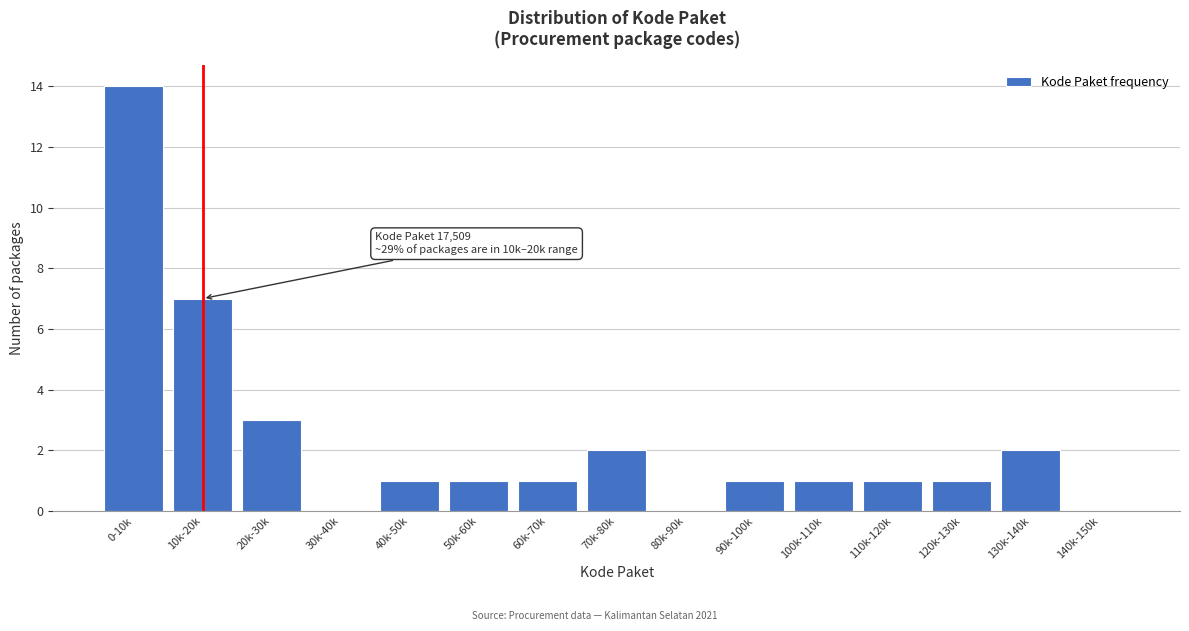

Reading left to right, transcribe all the data shown in this chart.

0-10k=14	10k-20k=7	20k-30k=3	30k-40k=0	40k-50k=1	50k-60k=1	60k-70k=1	70k-80k=2	80k-90k=0	90k-100k=1	100k-110k=1	110k-120k=1	120k-130k=1	130k-140k=2	140k-150k=0